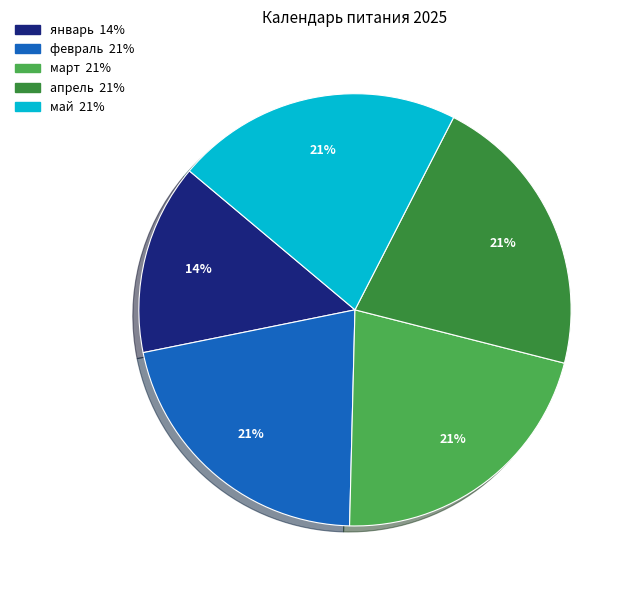

Which slice is the smallest?

январь